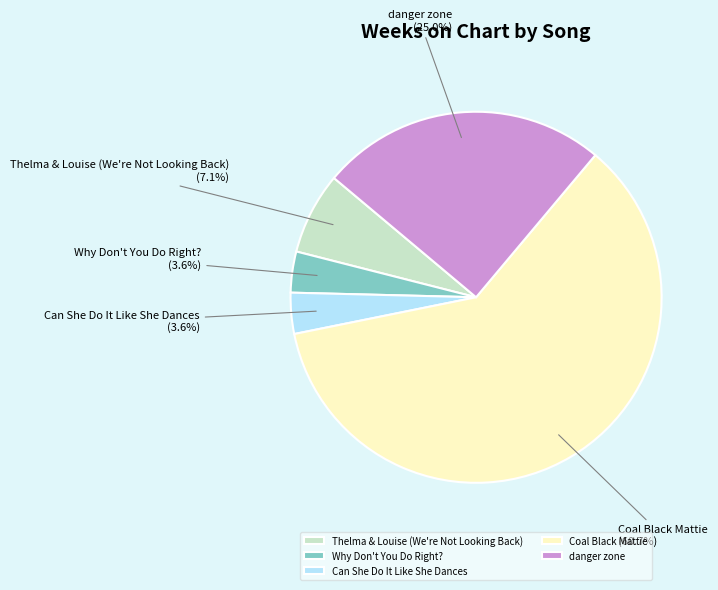

Which category has the biggest portion of the pie?

Coal Black Mattie